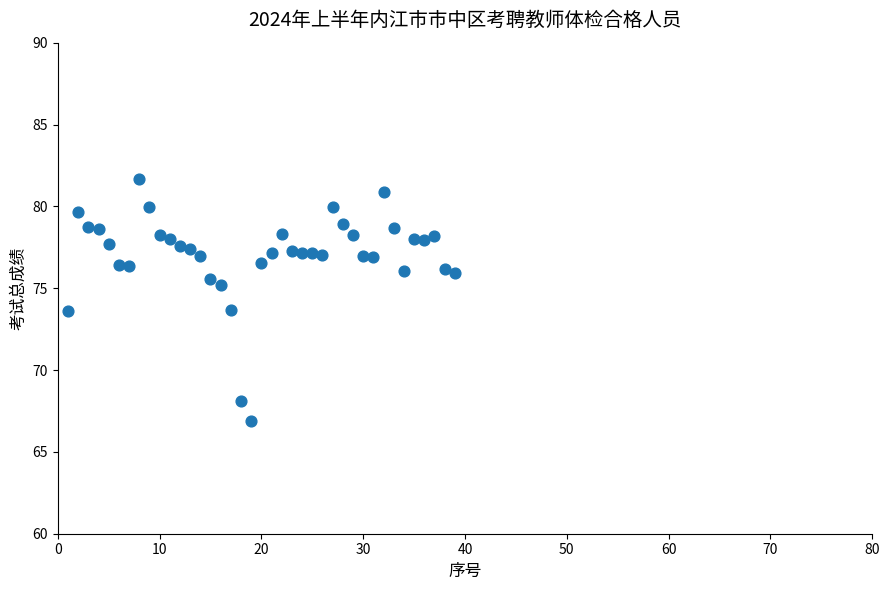

What is the range of X values (max minus min)?

38.0